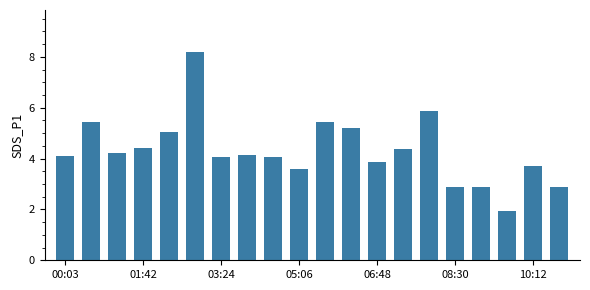

What is the sum of all values?

86.3